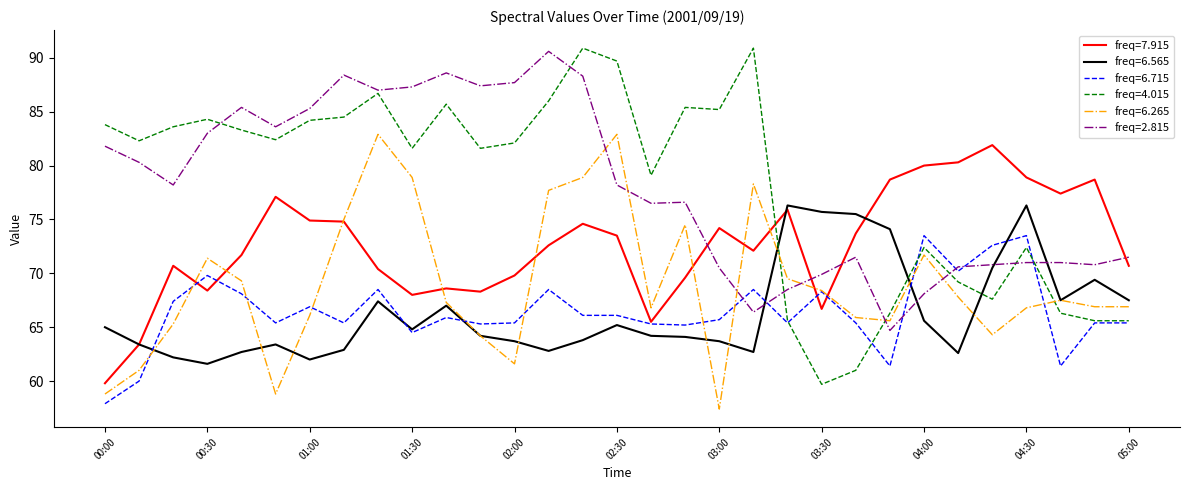

After their last crossing, which series has the higher values: freq=7.915 or freq=4.015?

freq=7.915